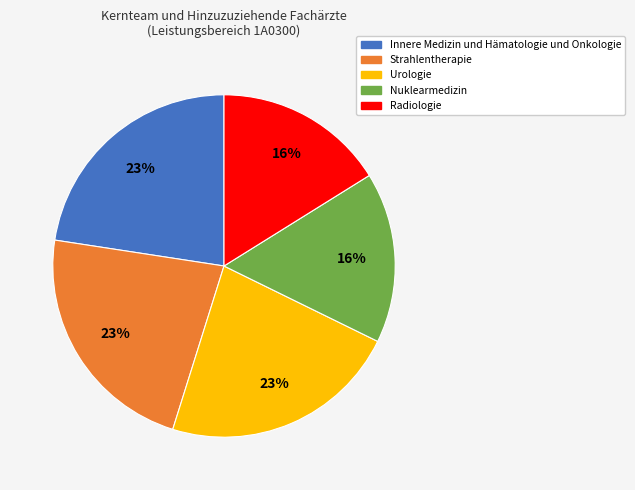

Which has a higher value, Strahlentherapie or Nuklearmedizin?

Strahlentherapie